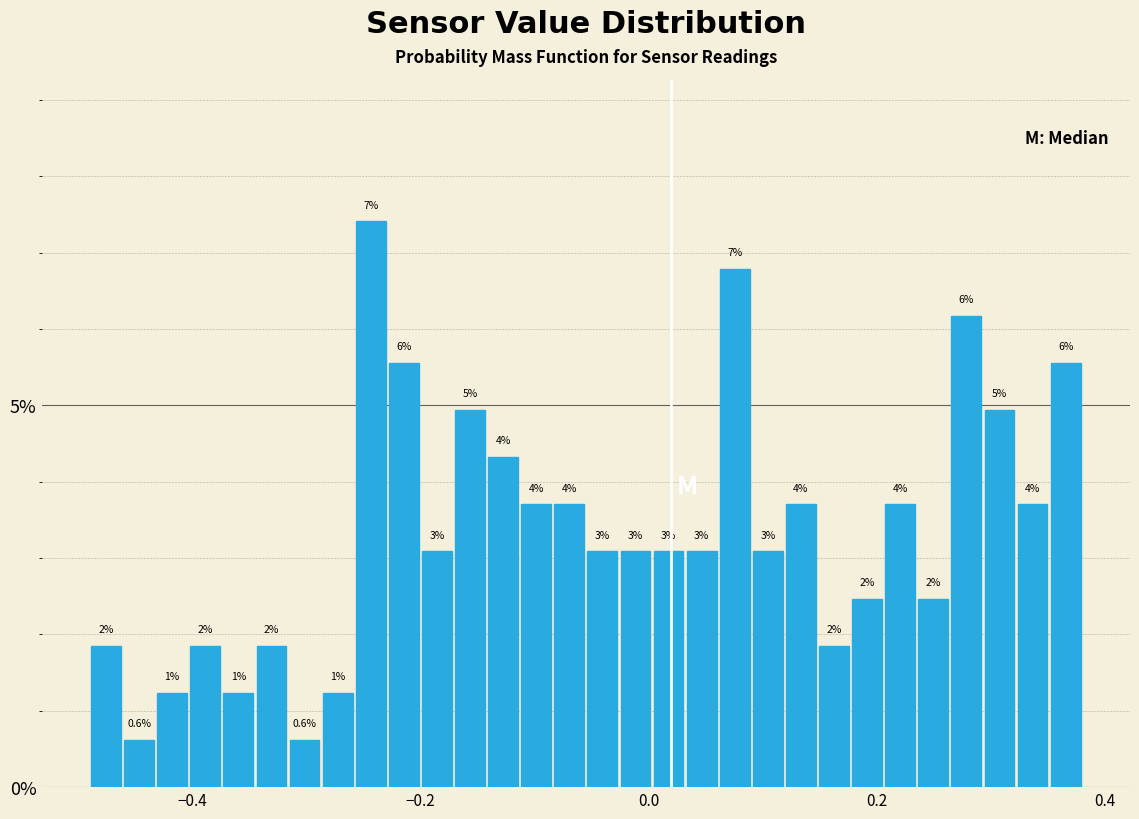

Around what value on the x-axis is the tallest bar? Give the approximate position of its centre, as read against the axis.

-0.24